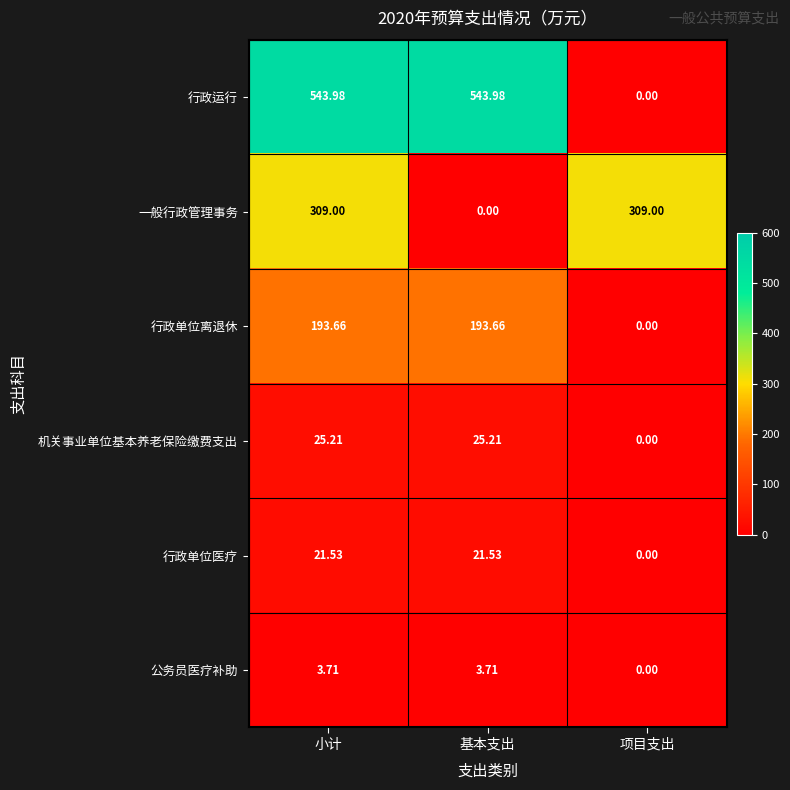

Between 基本支出 and 项目支出, which series saw the biggest shift?

行政运行